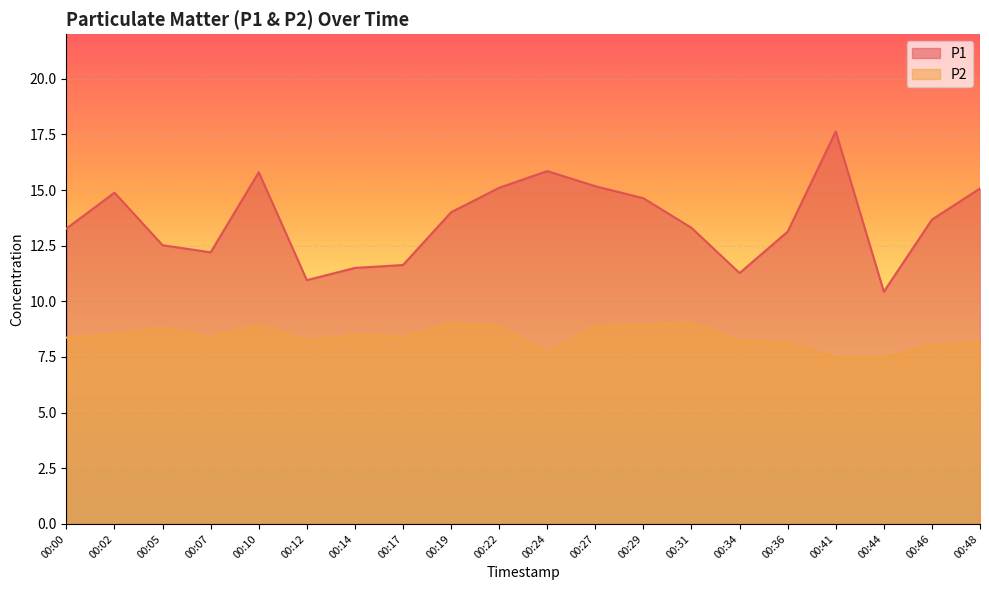

True or false: P1 and P2 cross at least once.

False